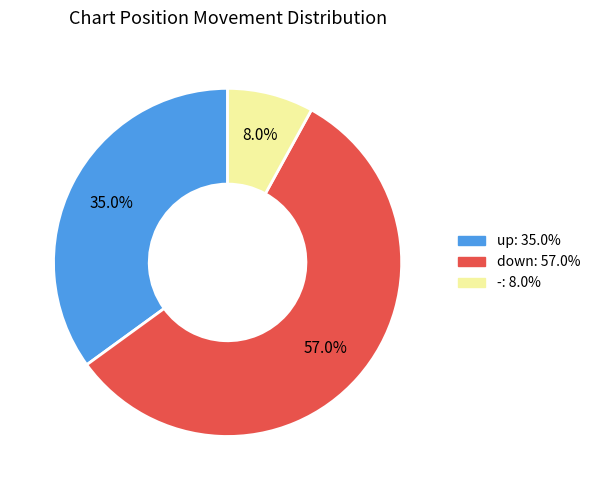

Rank the categories by value from highest to lowest.

down, up, -